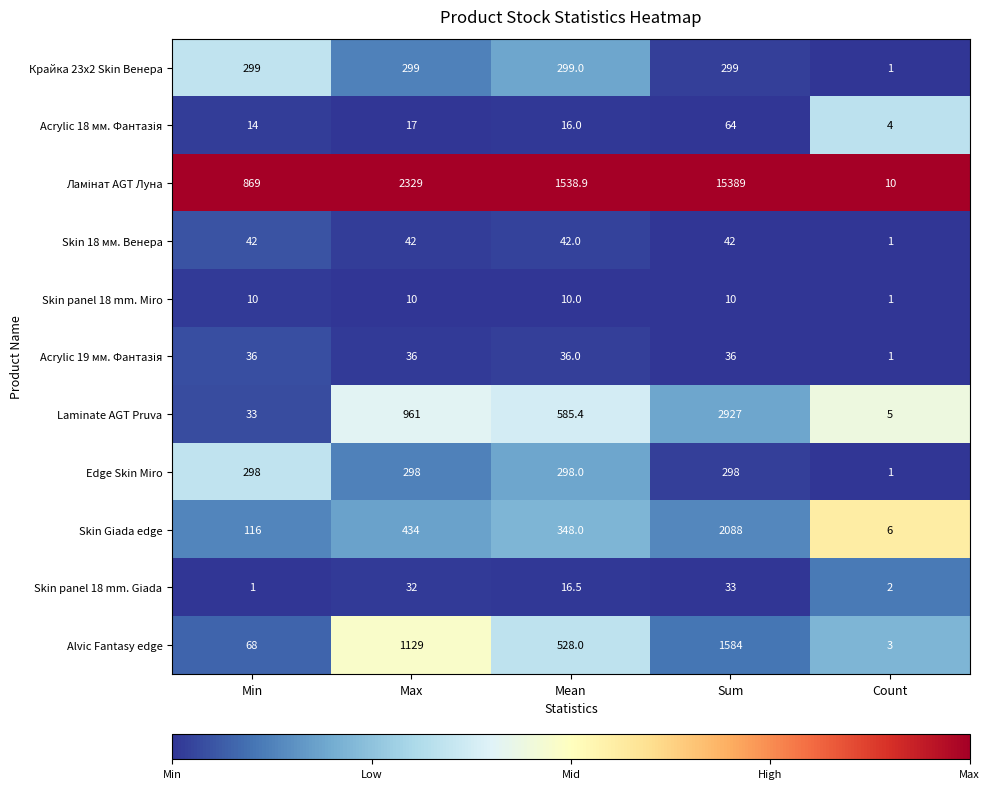

At which label does Laminate AGT Pruva first exceed 585?

Max